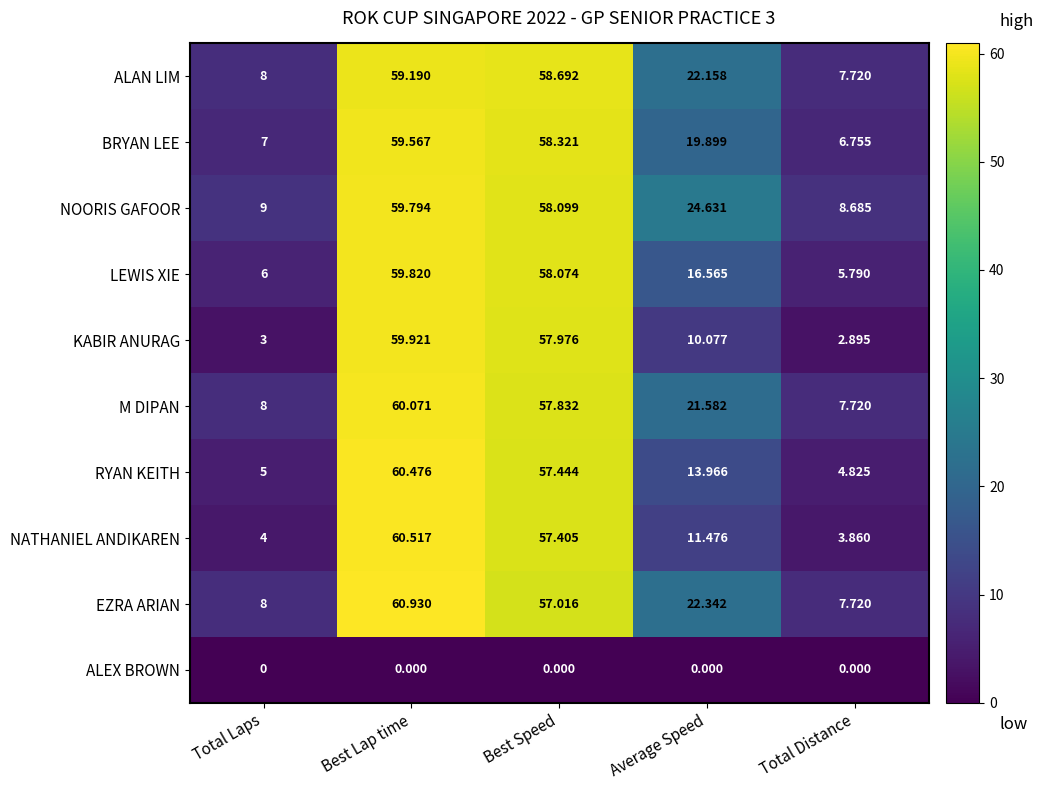

Rank the series by their maximum value, from lowest to highest.

ALEX BROWN, ALAN LIM, BRYAN LEE, NOORIS GAFOOR, LEWIS XIE, KABIR ANURAG, M DIPAN, RYAN KEITH, NATHANIEL ANDIKAREN, EZRA ARIAN